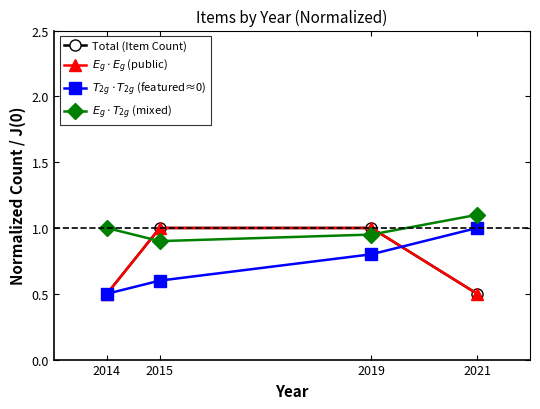

Reading right to left, extract all data points from this chart.

Total (Item Count): 0.5	1.0	1.0	0.5
$E_g \cdot E_g$ (public): 0.5	1.0	1.0	0.5
$T_{2g} \cdot T_{2g}$ (featured≈0): 1.0	0.8	0.6	0.5
$E_g \cdot T_{2g}$ (mixed): 1.1	0.9	0.9	1.0